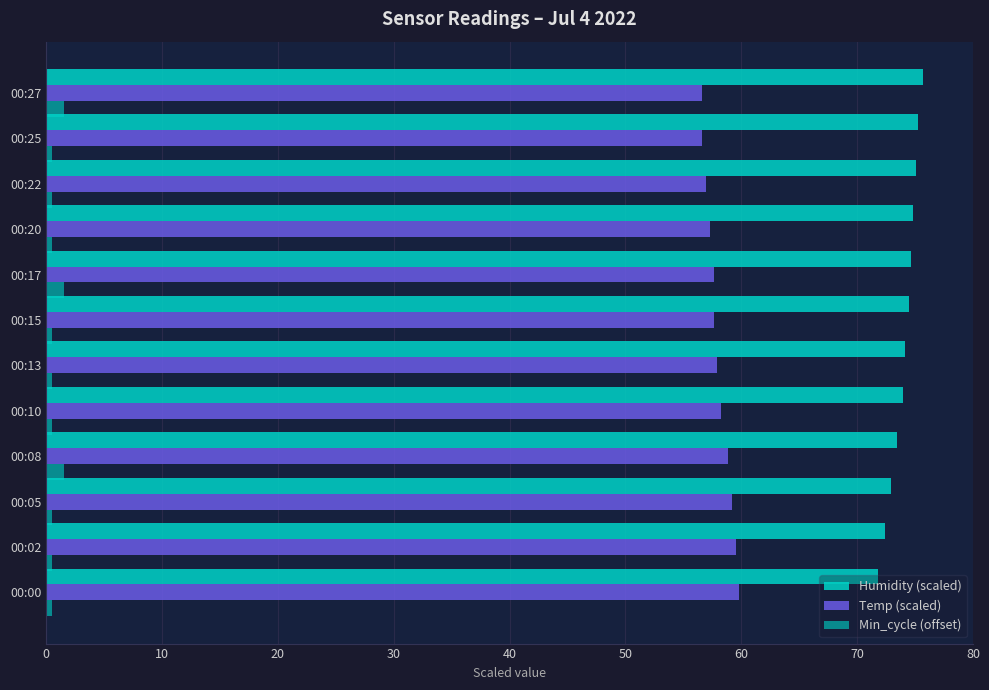

What is the sum of all Min_cycle (offset) values?

9.0